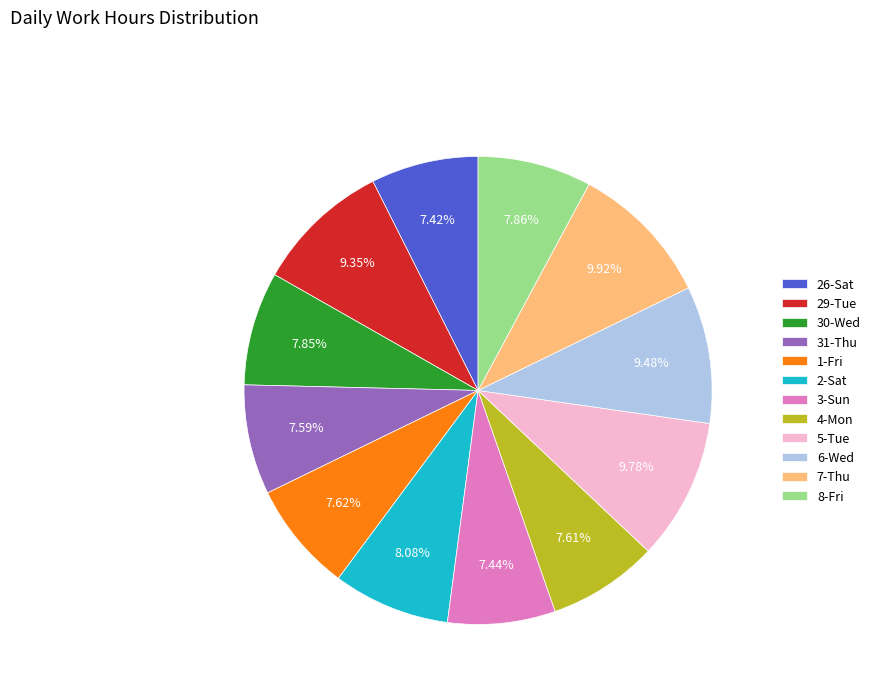

How many slices are in this pie chart?

12